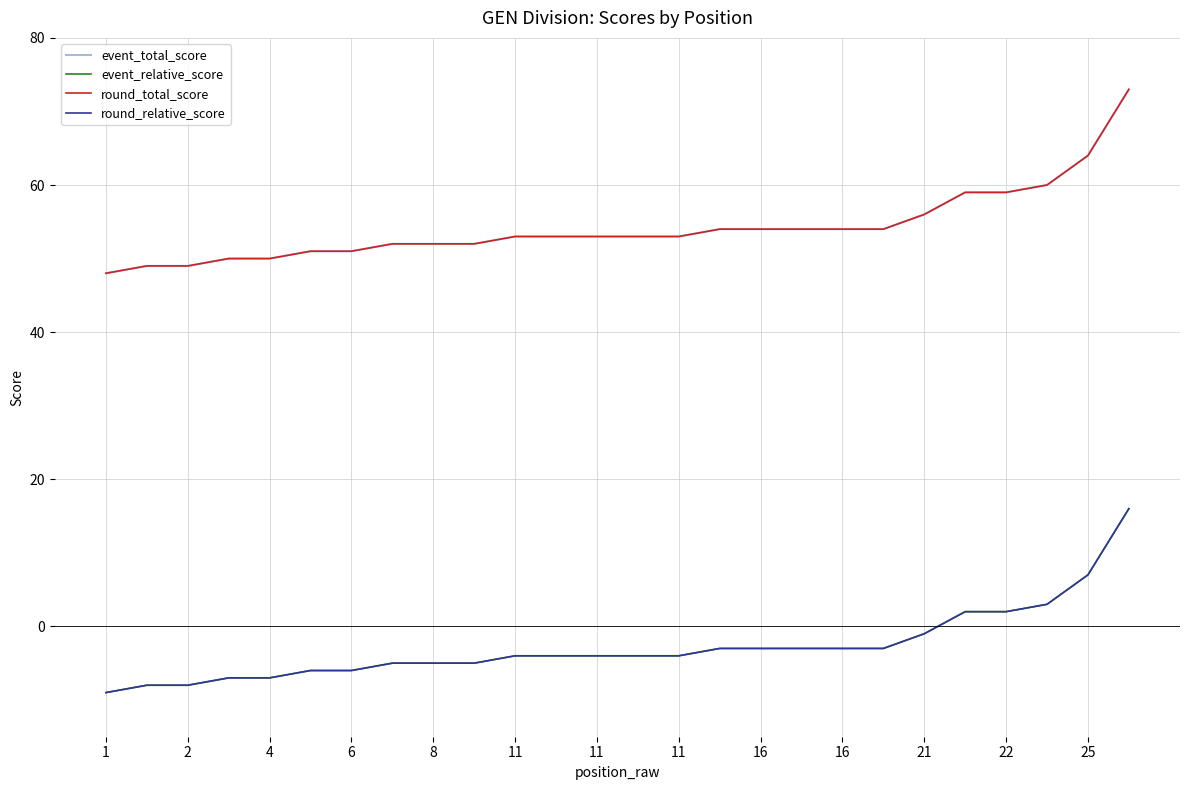

At how many categories does at least one series exceed 66?

1